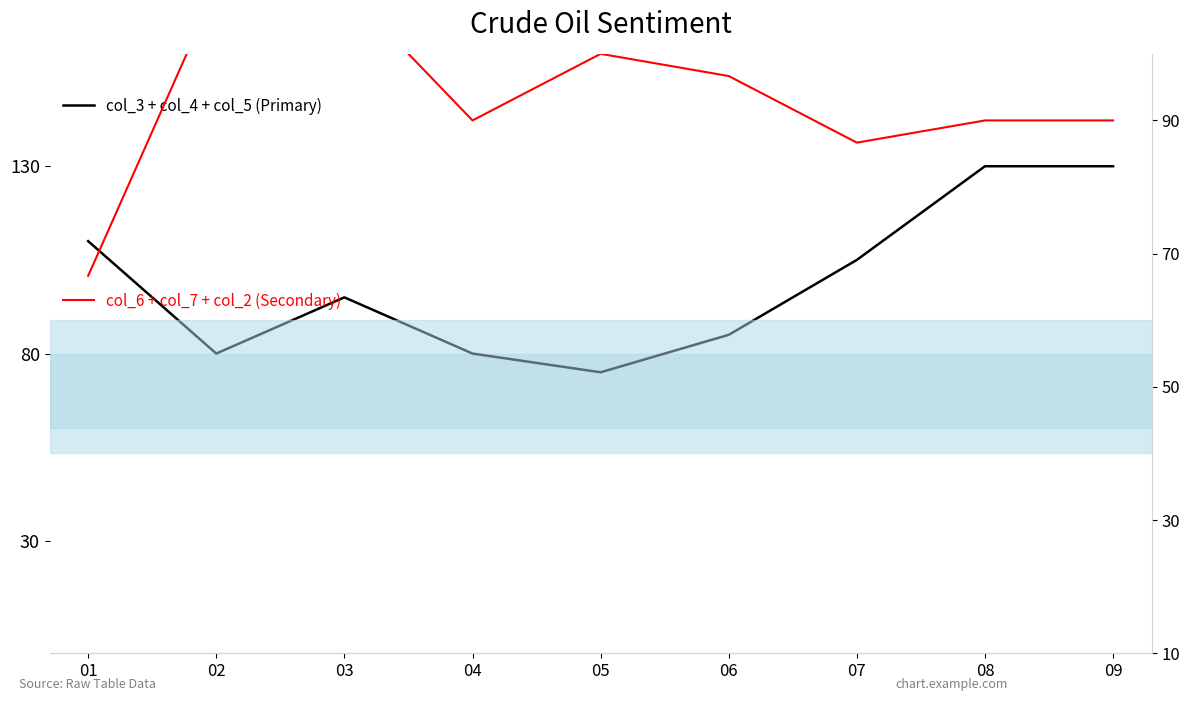

Rank the series by their maximum value, from lowest to highest.

col_6 + col_7 + col_2 (Secondary), col_3 + col_4 + col_5 (Primary)